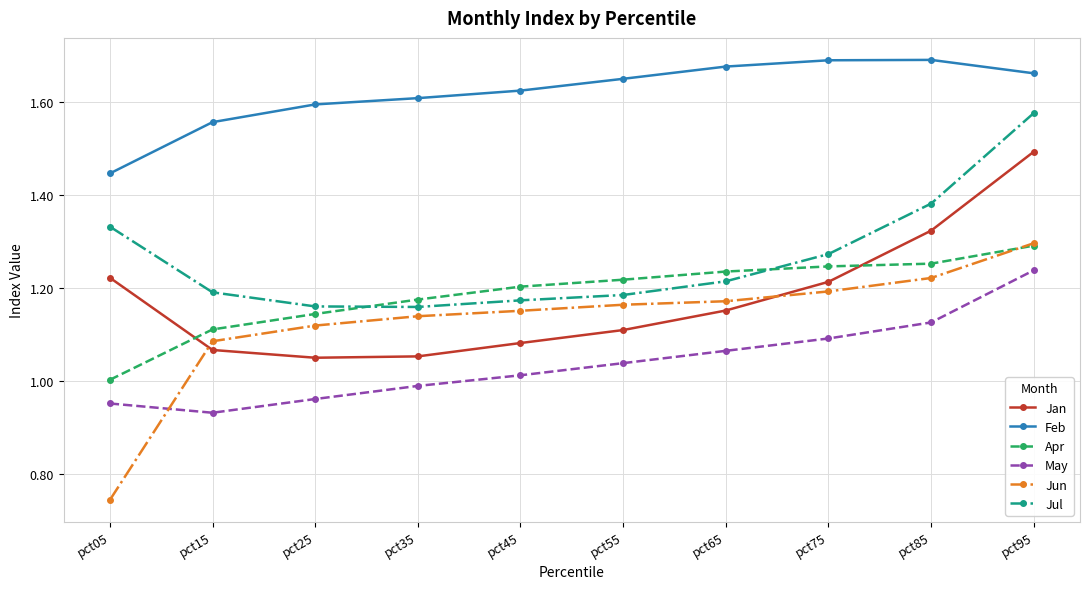

The Feb series shows 1.7 at pct95. True or false?

True